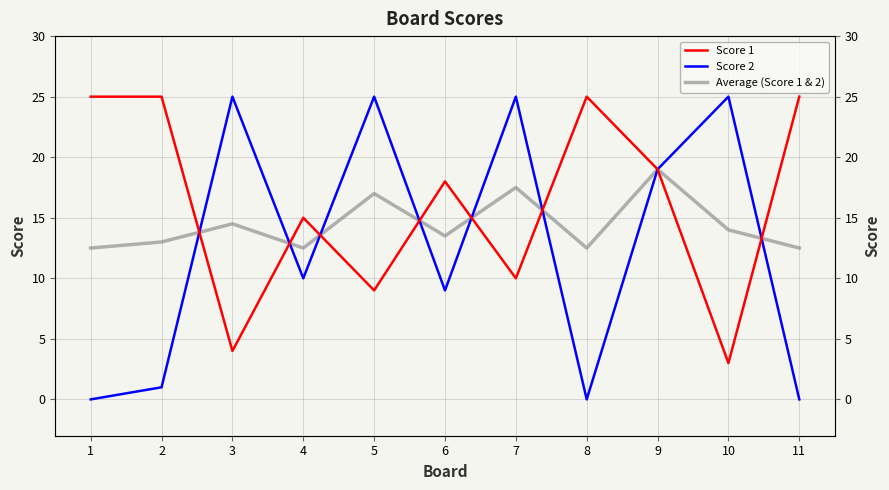

Which series changed the most between 2 and 8?

Score 2